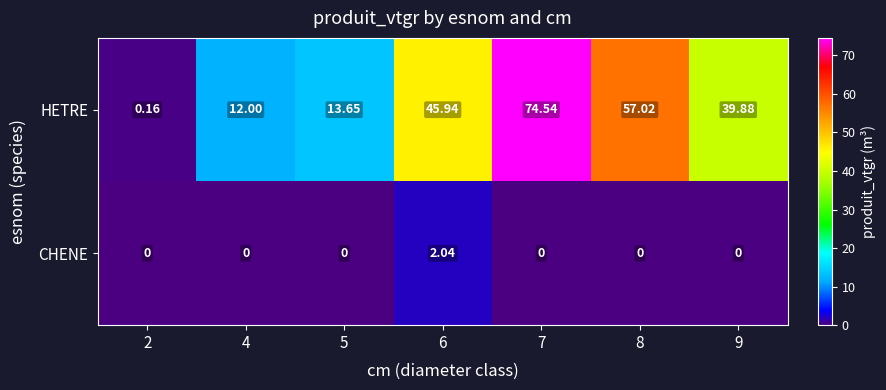

Between 4 and 7, which series saw the biggest shift?

HETRE